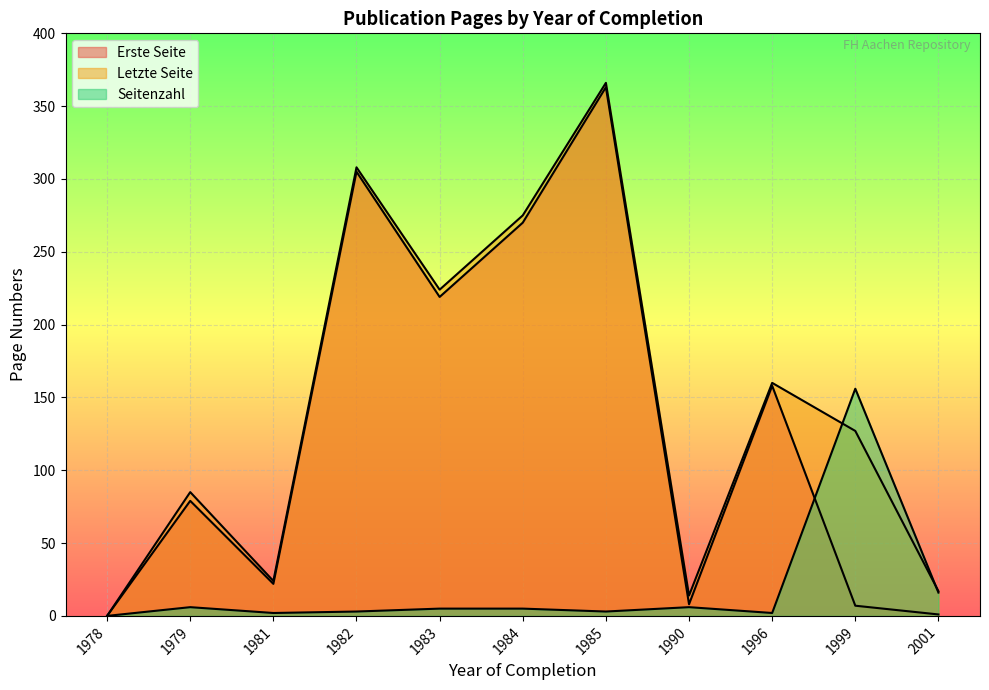

At which category is the sum across all series the highest?

1985